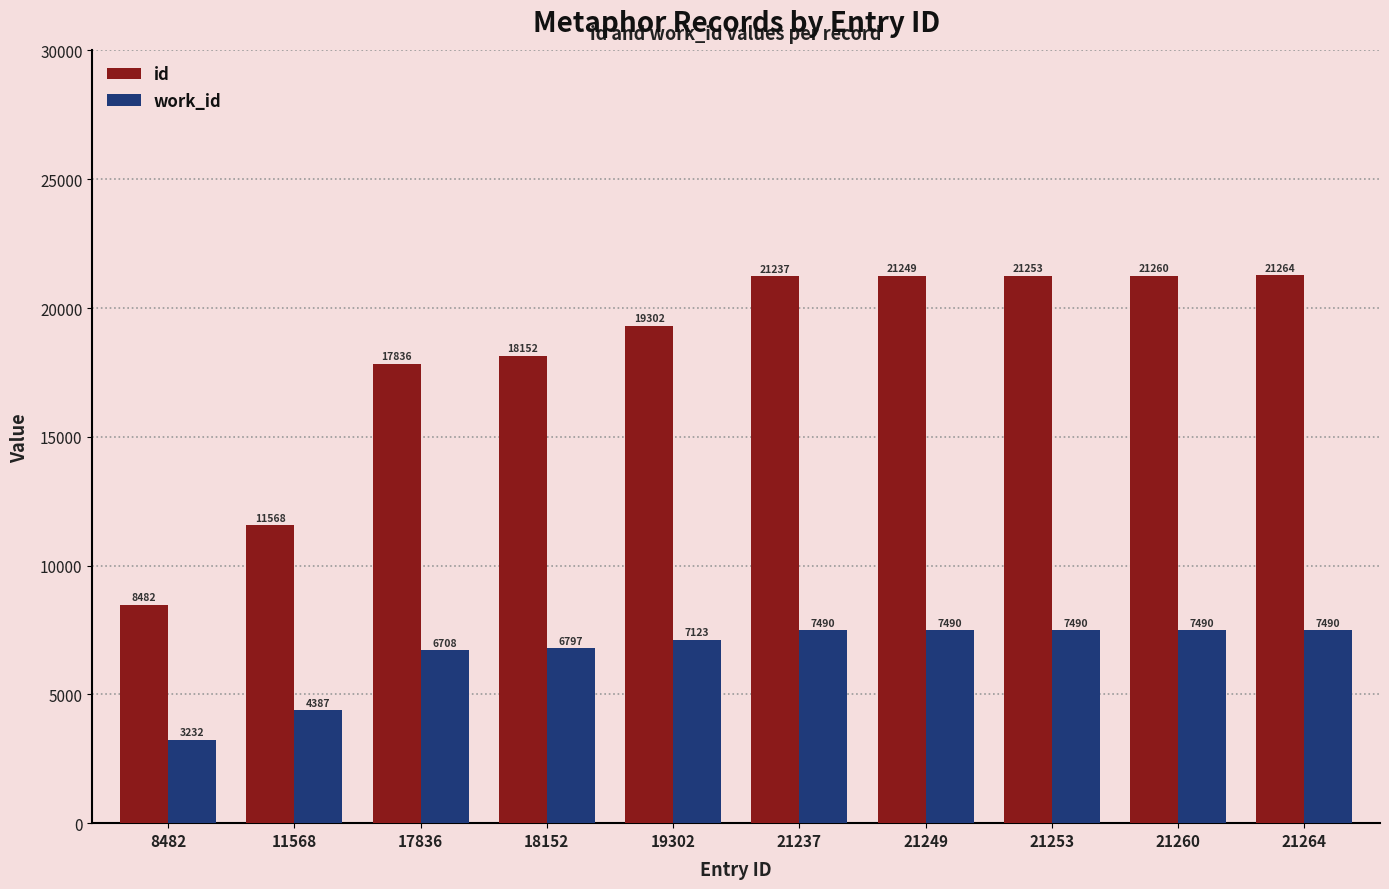

True or false: work_id has a value of 6708 at 17836.

True